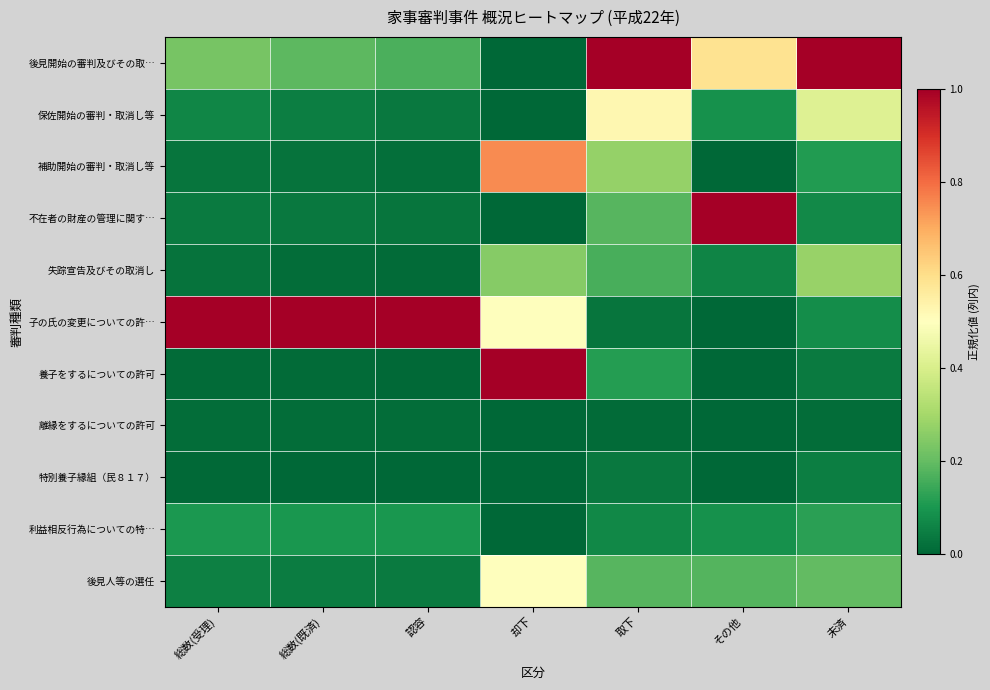

Reading left to right, transcribe all the data shown in this chart.

後見開始の審判及びその取…: 総数(受理)=0.2	総数(既済)=0.2	認容=0.2	却下=0.0	取下=1.0	その他=0.6	未済=1.0
保佐開始の審判・取消し等: 総数(受理)=0.1	総数(既済)=0.0	認容=0.0	却下=0.0	取下=0.5	その他=0.1	未済=0.4
補助開始の審判・取消し等: 総数(受理)=0.0	総数(既済)=0.0	認容=0.0	却下=0.8	取下=0.3	その他=0.0	未済=0.1
不在者の財産の管理に関す…: 総数(受理)=0.0	総数(既済)=0.0	認容=0.0	却下=0.0	取下=0.2	その他=1.0	未済=0.1
失踪宣告及びその取消し: 総数(受理)=0.0	総数(既済)=0.0	認容=0.0	却下=0.2	取下=0.2	その他=0.1	未済=0.3
子の氏の変更についての許…: 総数(受理)=1.0	総数(既済)=1.0	認容=1.0	却下=0.5	取下=0.0	その他=0.0	未済=0.1
養子をするについての許可: 総数(受理)=0.0	総数(既済)=0.0	認容=0.0	却下=1.0	取下=0.1	その他=0.0	未済=0.0
離縁をするについての許可: 総数(受理)=0.0	総数(既済)=0.0	認容=0.0	却下=0.0	取下=0.0	その他=0.0	未済=0.0
特別養子縁組（民８１７）: 総数(受理)=0.0	総数(既済)=0.0	認容=0.0	却下=0.0	取下=0.0	その他=0.0	未済=0.0
利益相反行為についての特…: 総数(受理)=0.1	総数(既済)=0.1	認容=0.1	却下=0.0	取下=0.1	その他=0.1	未済=0.1
後見人等の選任: 総数(受理)=0.1	総数(既済)=0.0	認容=0.0	却下=0.5	取下=0.2	その他=0.2	未済=0.2